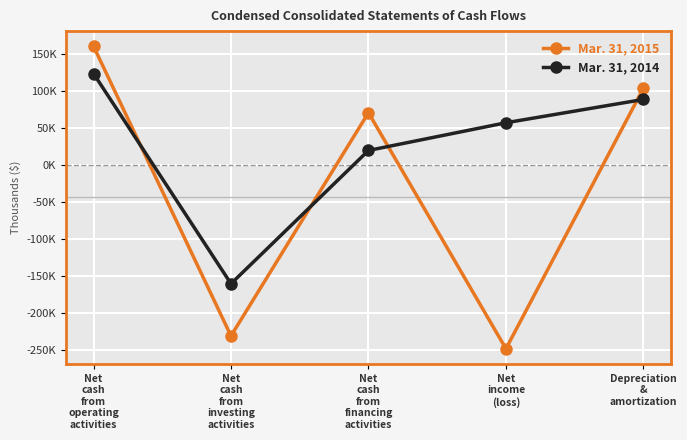

What are all the series names shown in the legend?

Mar. 31, 2015, Mar. 31, 2014